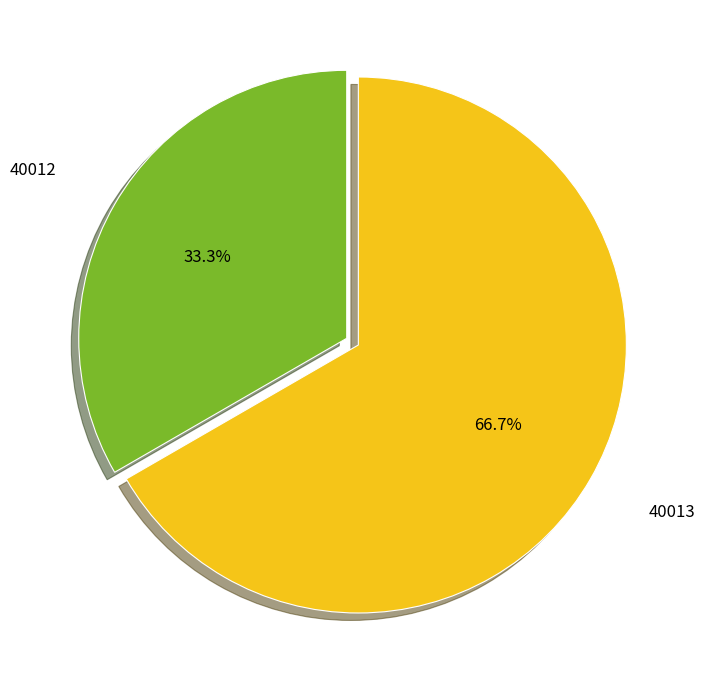

Is 40013 the majority of the pie?

Yes